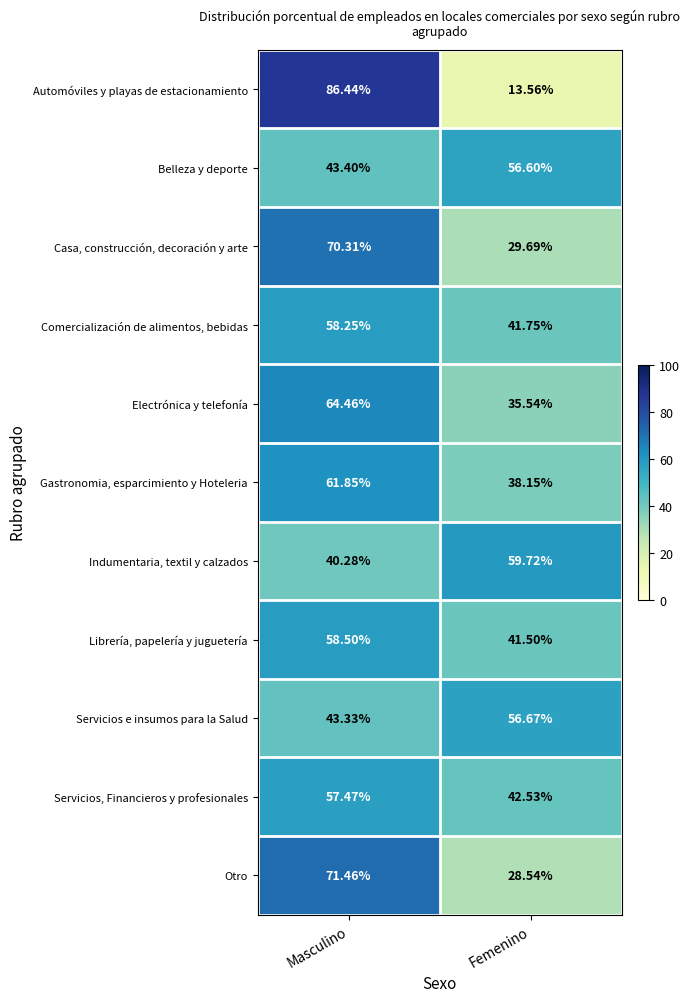

Between Masculino and Femenino, which series saw the biggest shift?

Automóviles y playas de estacionamiento